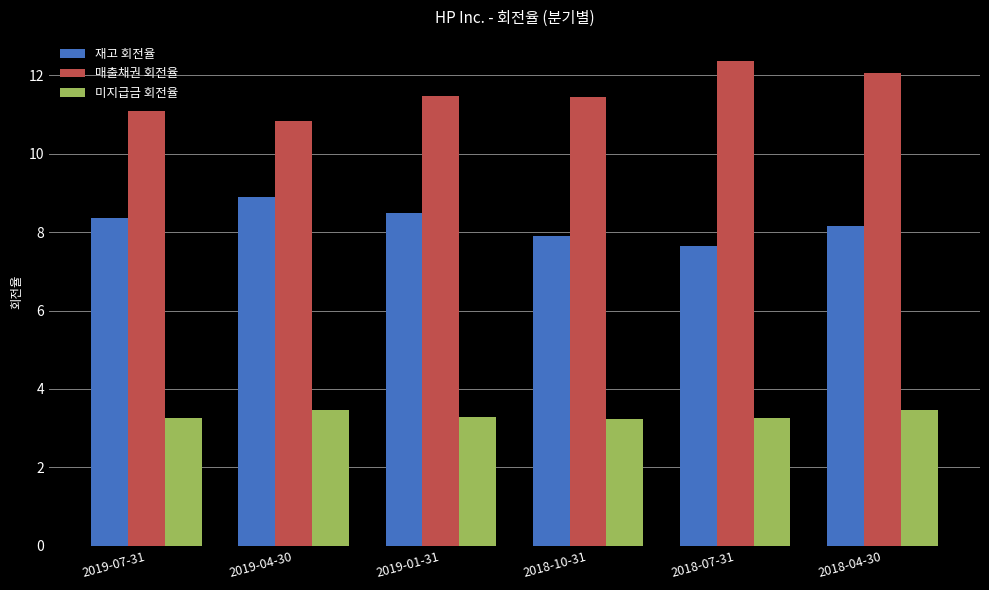

What is the label of the 1st bar from the left?

2019-07-31